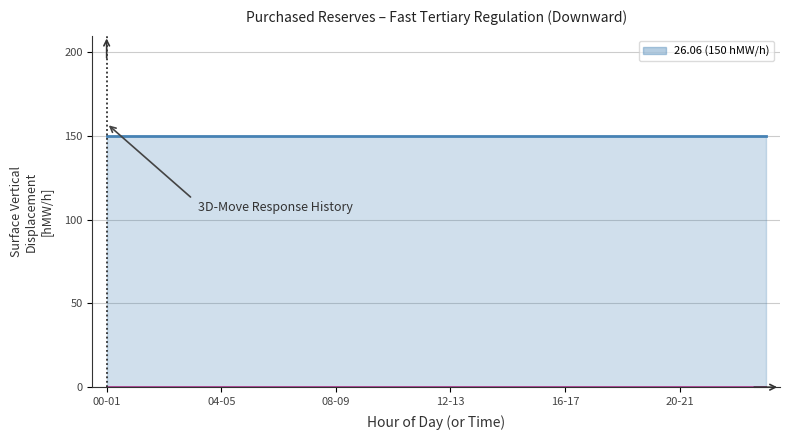

At which label does 29.06 reach its peak?

00-01